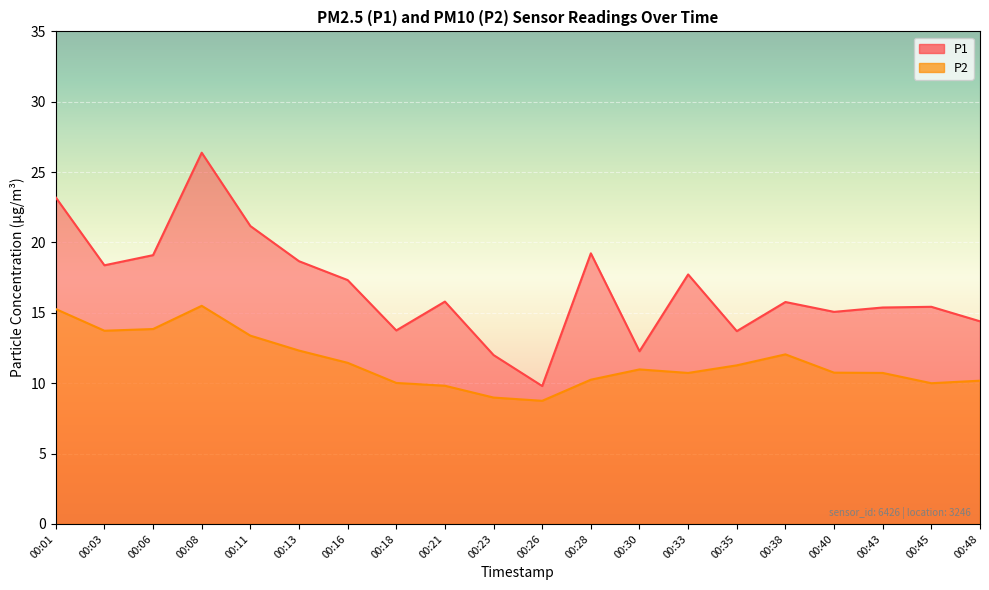

Where is P1 nearest to the value 18?

00:33